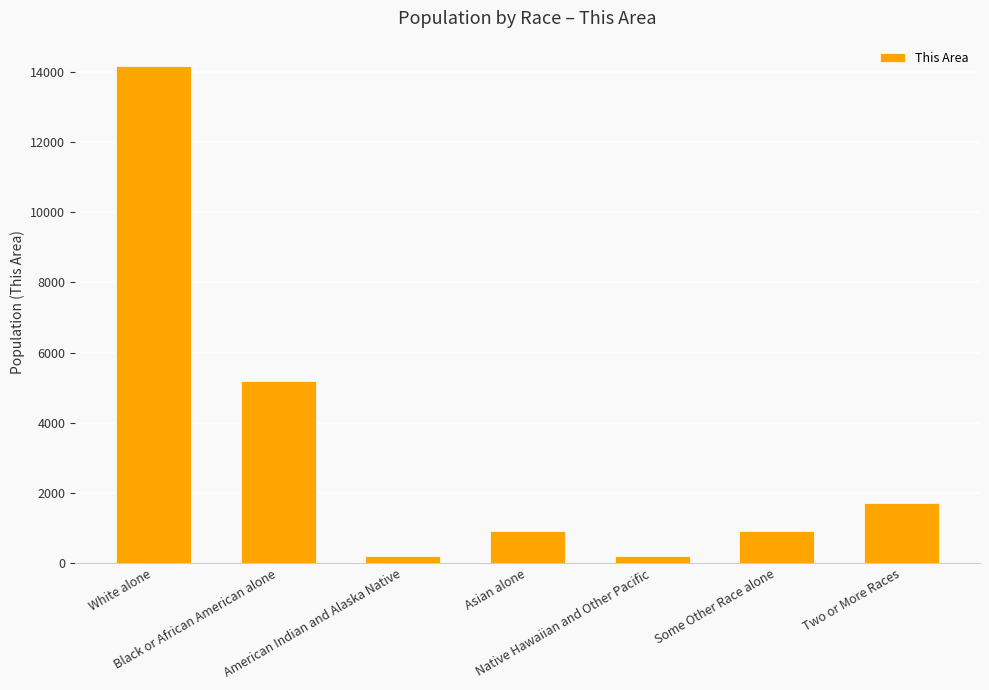

What value does the data have at American Indian and Alaska Native, to the nearest 50?

200